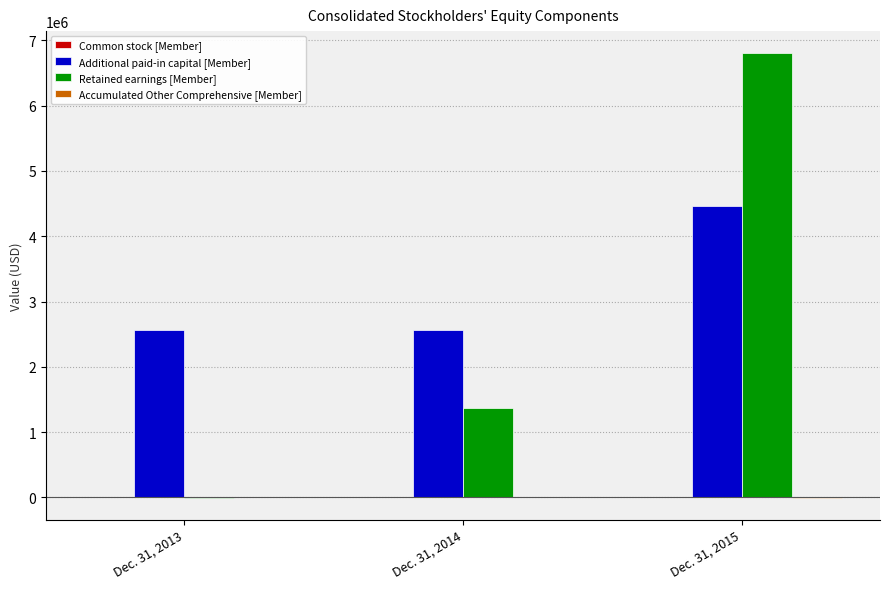

Which series changed the most between Dec. 31, 2014 and Dec. 31, 2015?

Retained earnings [Member]